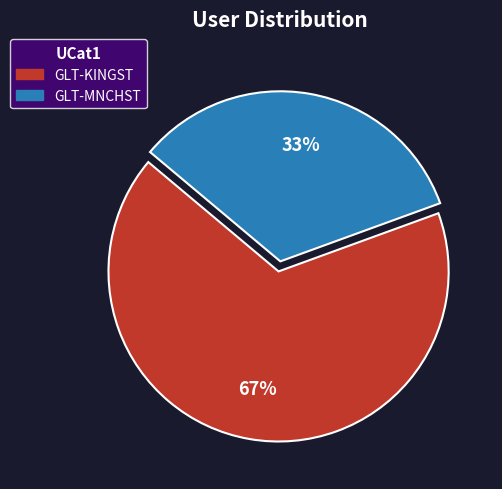

What percentage is the GLT-KINGST slice, to the nearest percent?

67%